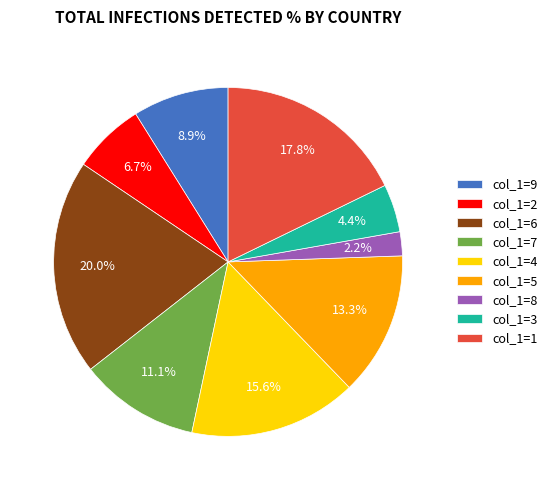

Rank the categories by value from lowest to highest.

col_1=8, col_1=3, col_1=2, col_1=9, col_1=7, col_1=5, col_1=4, col_1=1, col_1=6